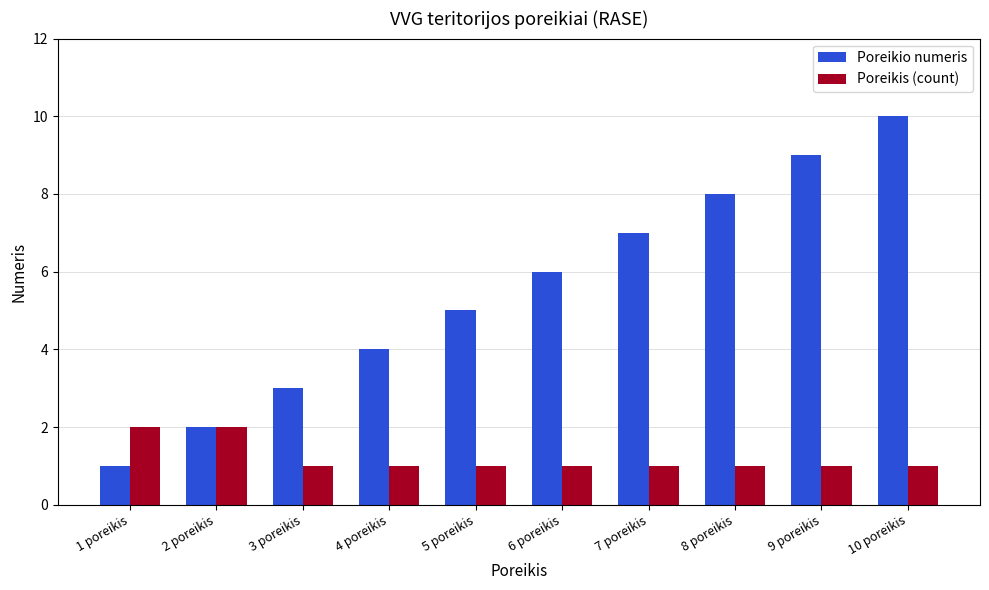

Which series has the largest total across all categories?

Poreikio numeris